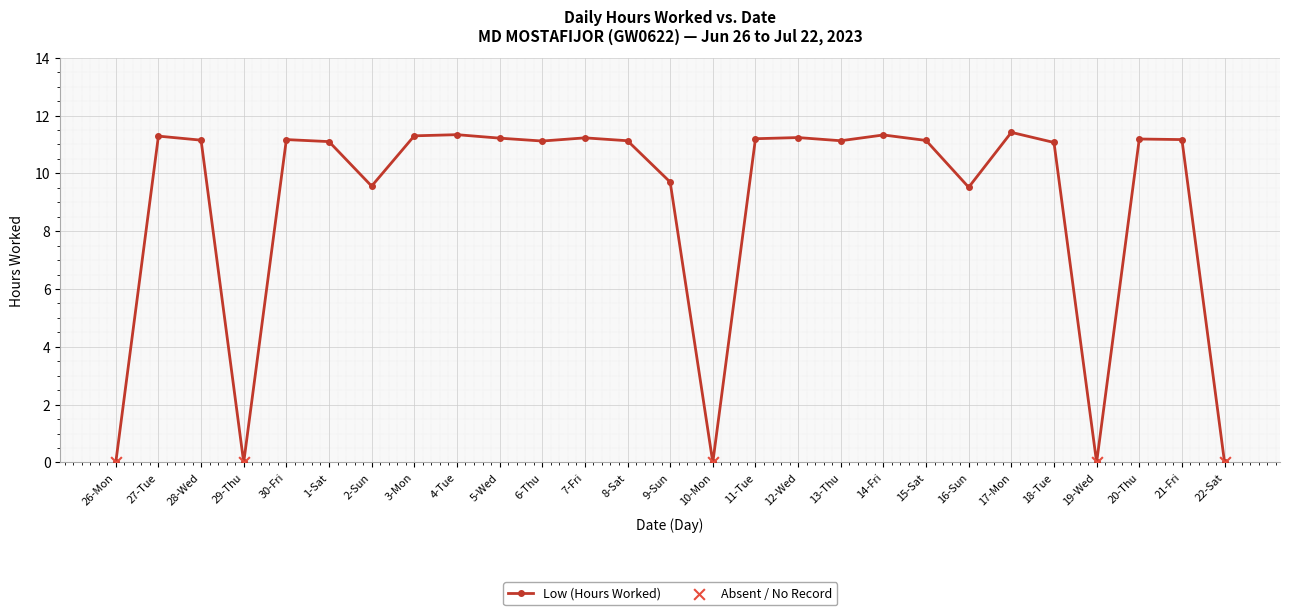

Approximately how many times larger is the value at 13-Thu compared to 30-Fri?

1.0